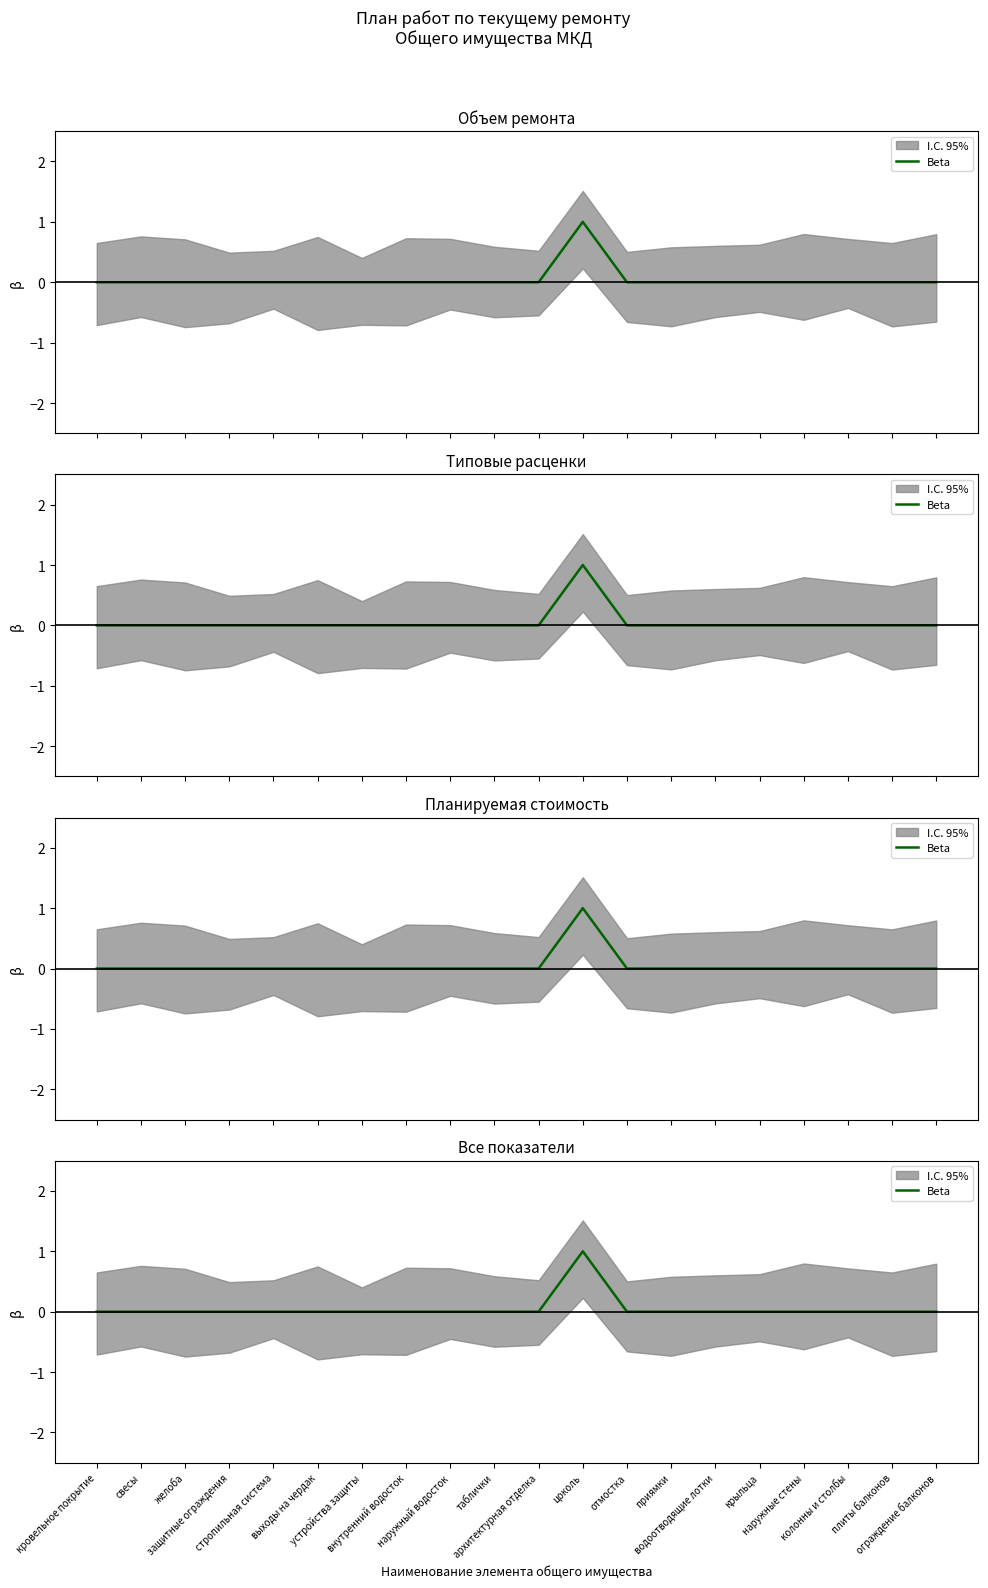

The value at внутренний водосток is -1. True or false?

False